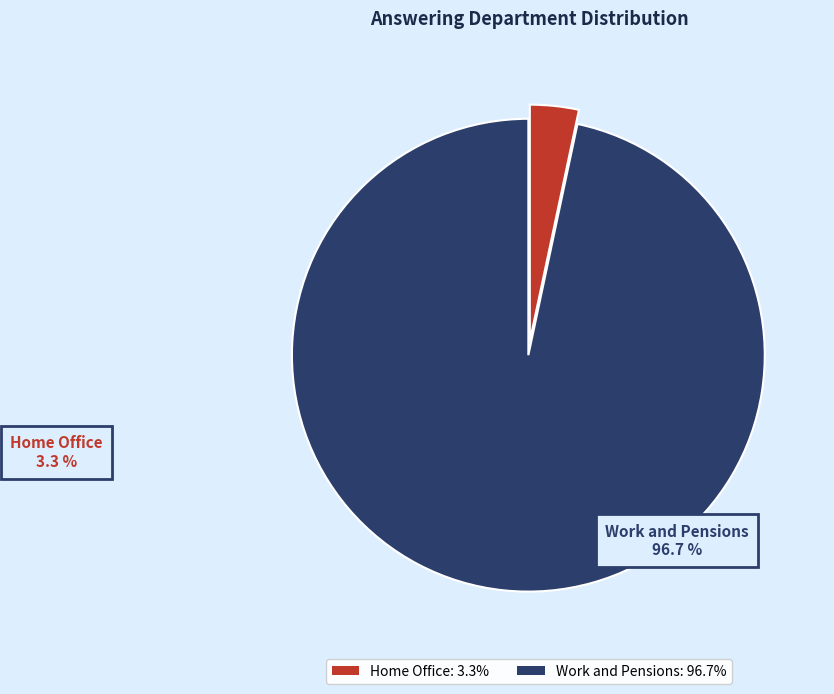

Approximately how many times larger is the value at Work and Pensions: 96.7% compared to Home Office: 3.3%?

29.0